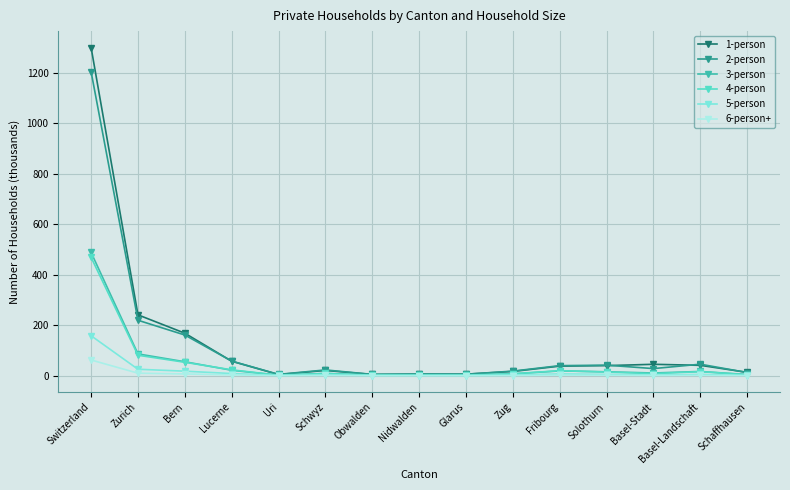

Which series has the largest range (max minus min)?

1-person